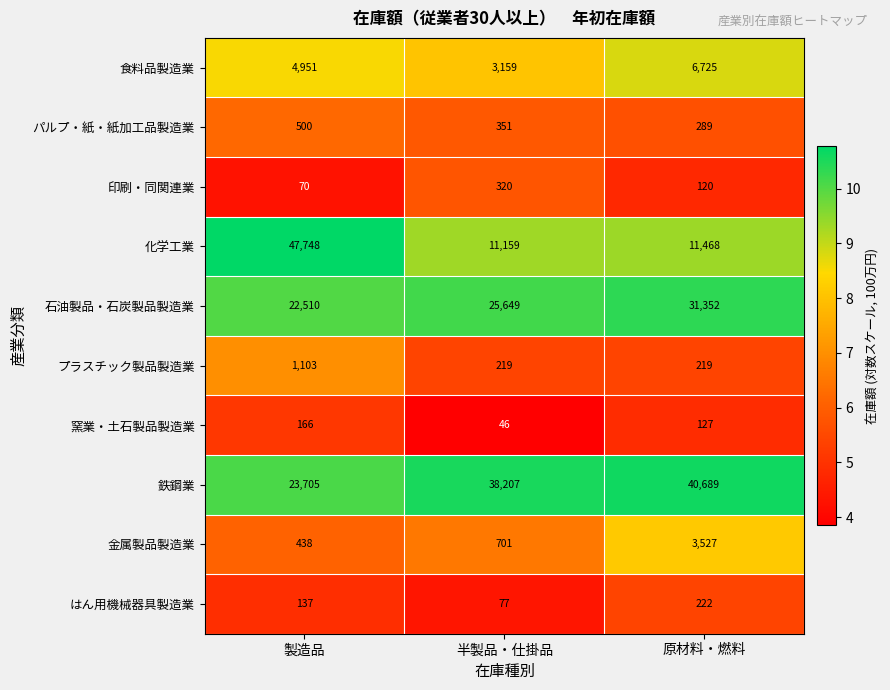

At which category does the chart reach its peak across all series?

製造品